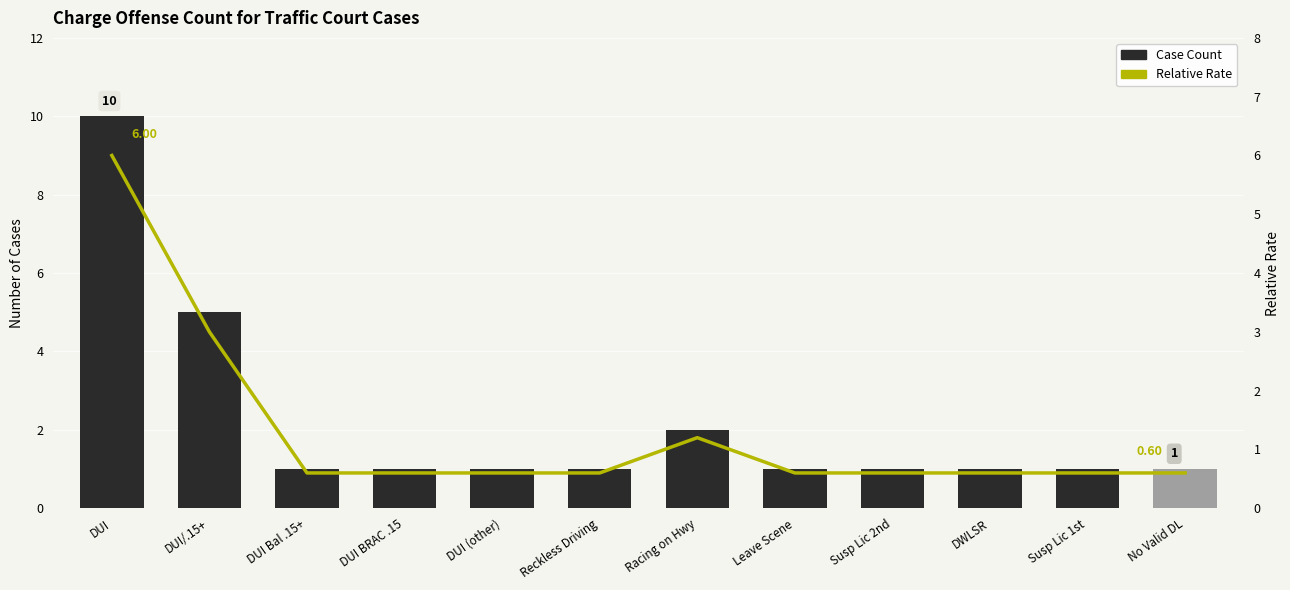

Rank the series at Racing on Hwy from lowest to highest value.

Relative Rate, Case Count